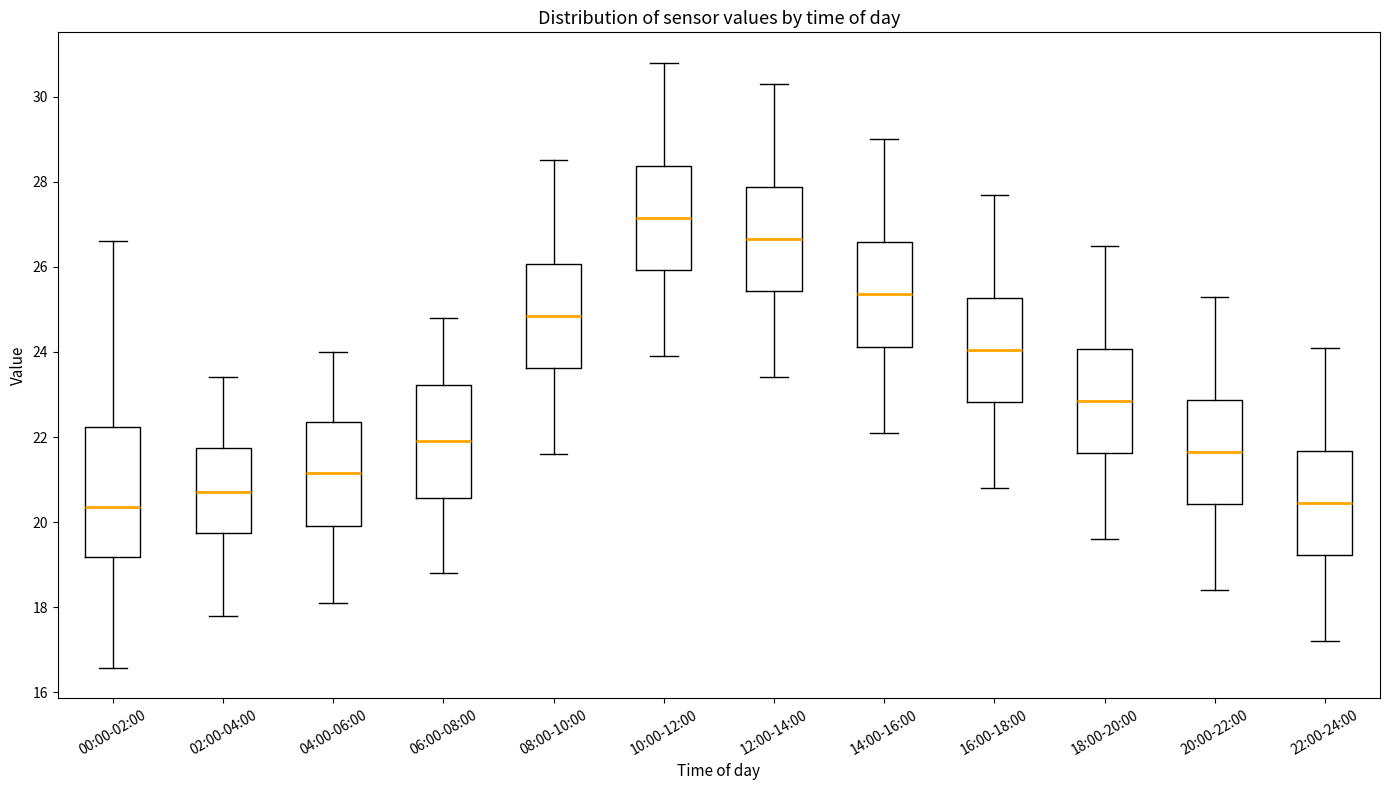

Reading left to right, transcribe this box plot: for each box, give where its median line is, the range the box spans, and where its two whiskers end, as read against the y-axis. The values are not printed on the chart, so give them approximately, as read against the axis.

00:00-02:00: median 20.4, box 19.2 to 22.2, whiskers 16.6 to 26.6
02:00-04:00: median 20.8, box 19.8 to 21.8, whiskers 17.8 to 23.4
04:00-06:00: median 21.2, box 20.0 to 22.4, whiskers 18.2 to 24.0
06:00-08:00: median 22.0, box 20.6 to 23.2, whiskers 18.8 to 24.8
08:00-10:00: median 24.8, box 23.6 to 26.0, whiskers 21.6 to 28.6
10:00-12:00: median 27.2, box 26.0 to 28.4, whiskers 24.0 to 30.8
12:00-14:00: median 26.6, box 25.4 to 27.8, whiskers 23.4 to 30.4
14:00-16:00: median 25.4, box 24.2 to 26.6, whiskers 22.2 to 29.0
16:00-18:00: median 24.0, box 22.8 to 25.2, whiskers 20.8 to 27.8
18:00-20:00: median 22.8, box 21.6 to 24.0, whiskers 19.6 to 26.6
20:00-22:00: median 21.6, box 20.4 to 22.8, whiskers 18.4 to 25.4
22:00-24:00: median 20.4, box 19.2 to 21.6, whiskers 17.2 to 24.2